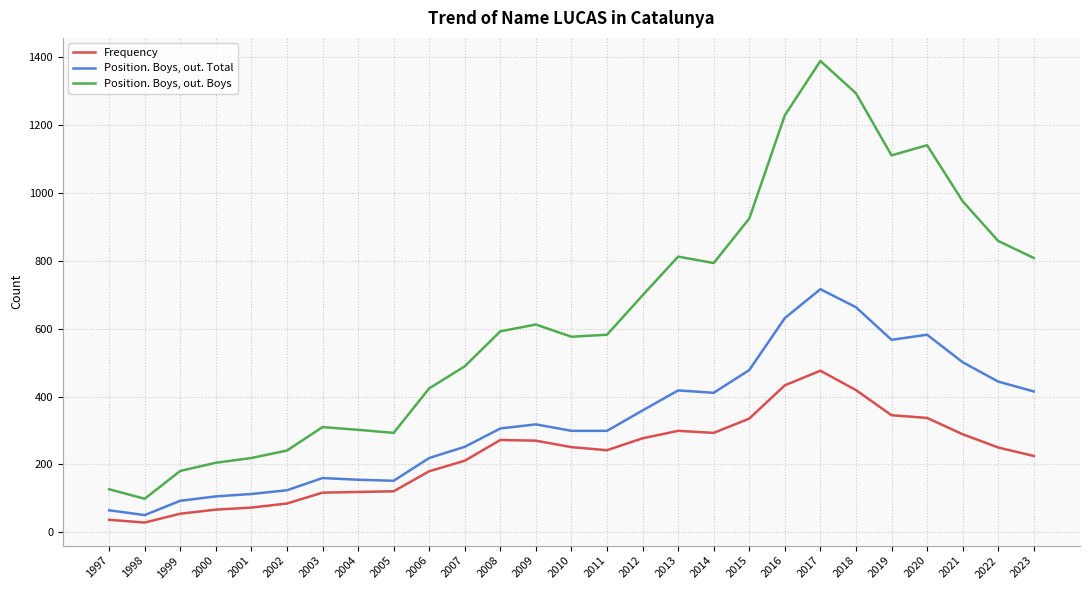

Which series has the largest total across all categories?

Position. Boys, out. Boys